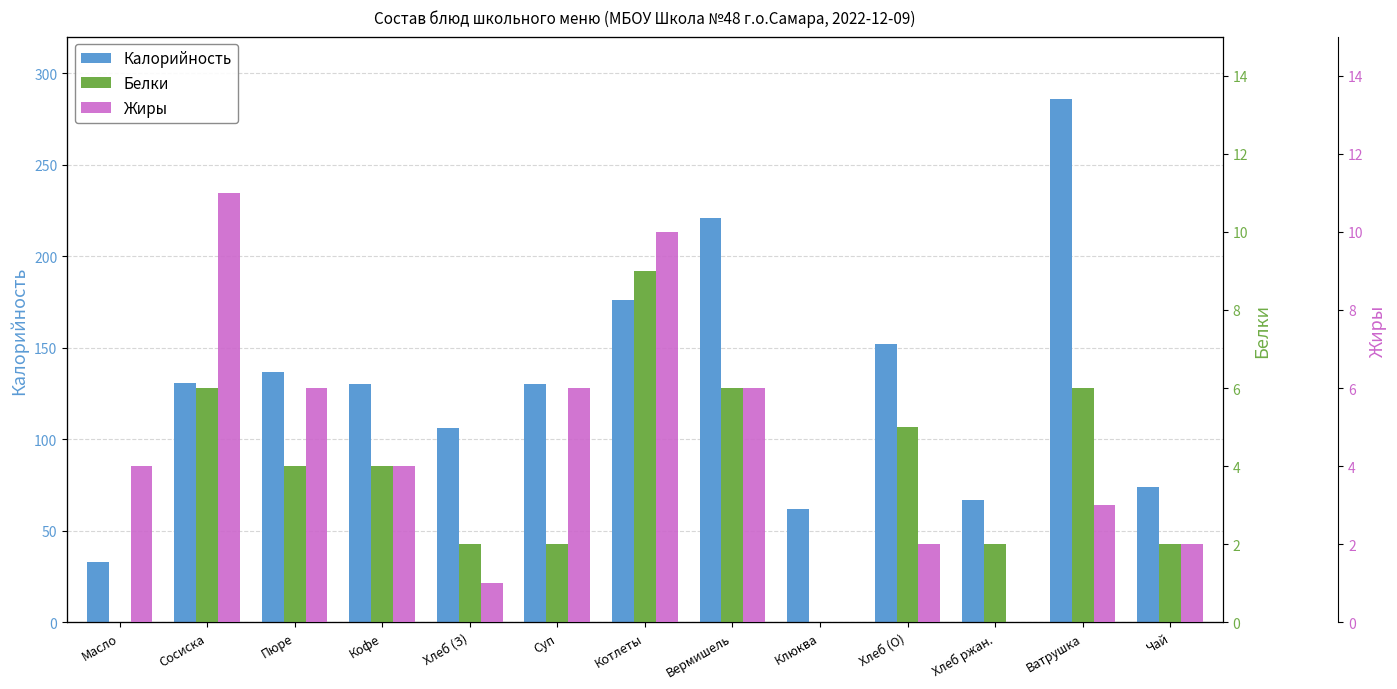

How many bars are there in total?

39